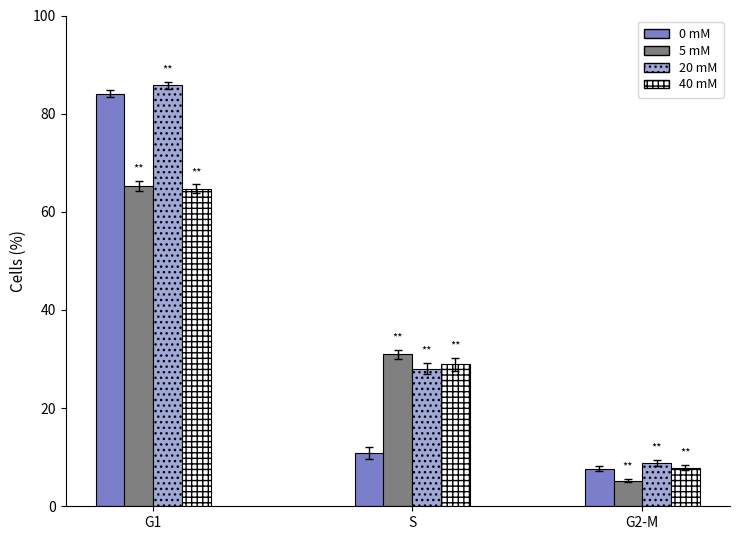

Where does the 5 mM series first go above 30?

G1